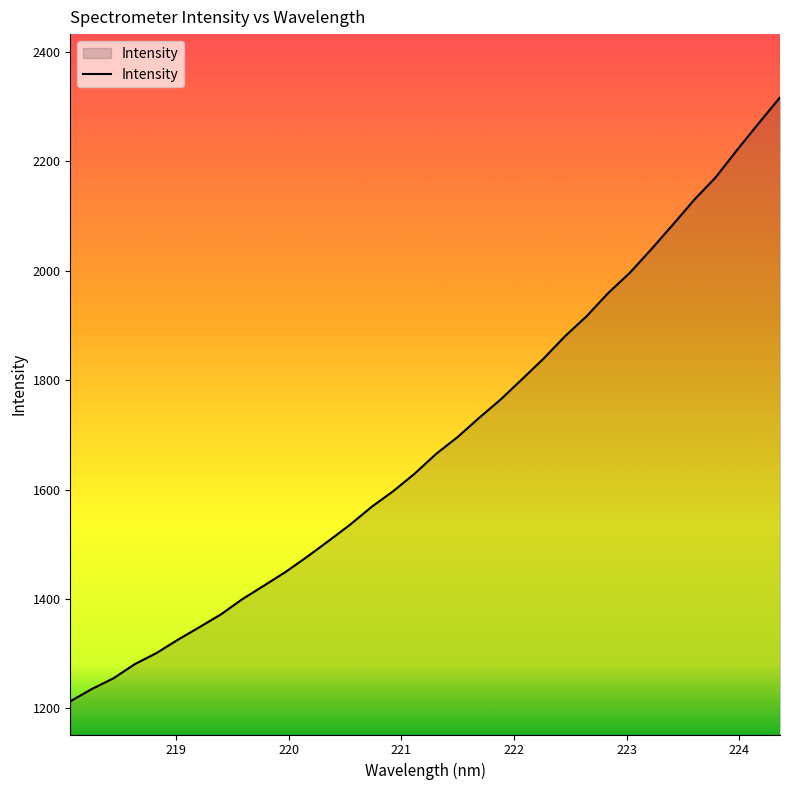

What is the smallest value displayed?

1213.0